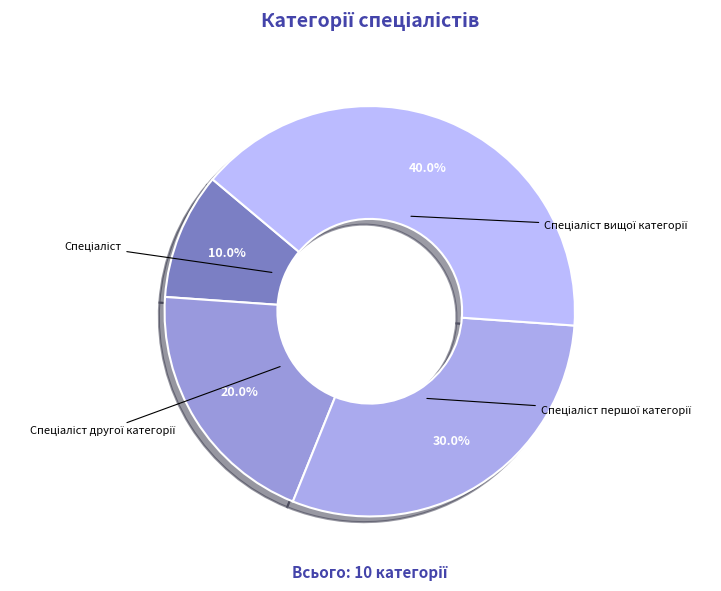

Is there a majority slice in this chart?

No